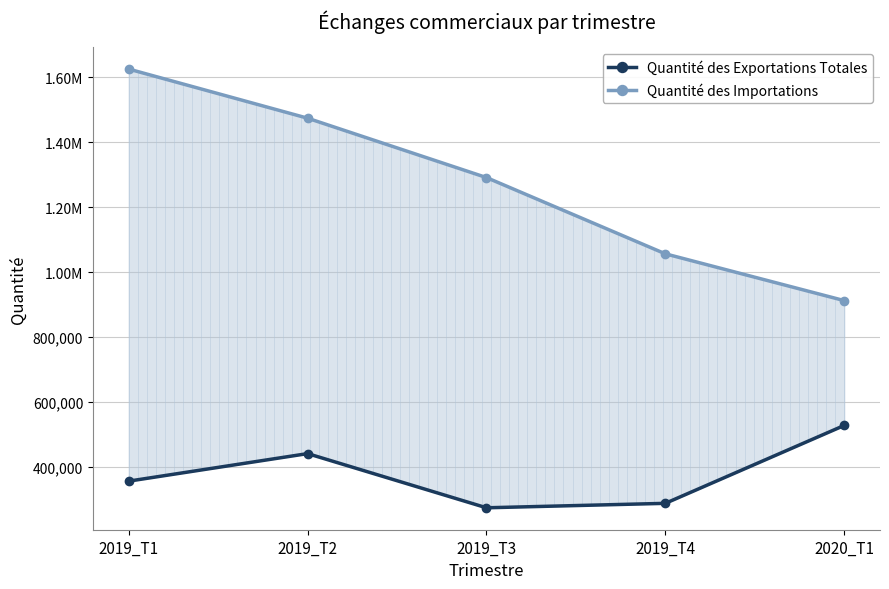

How many distinct data groups are displayed?

2